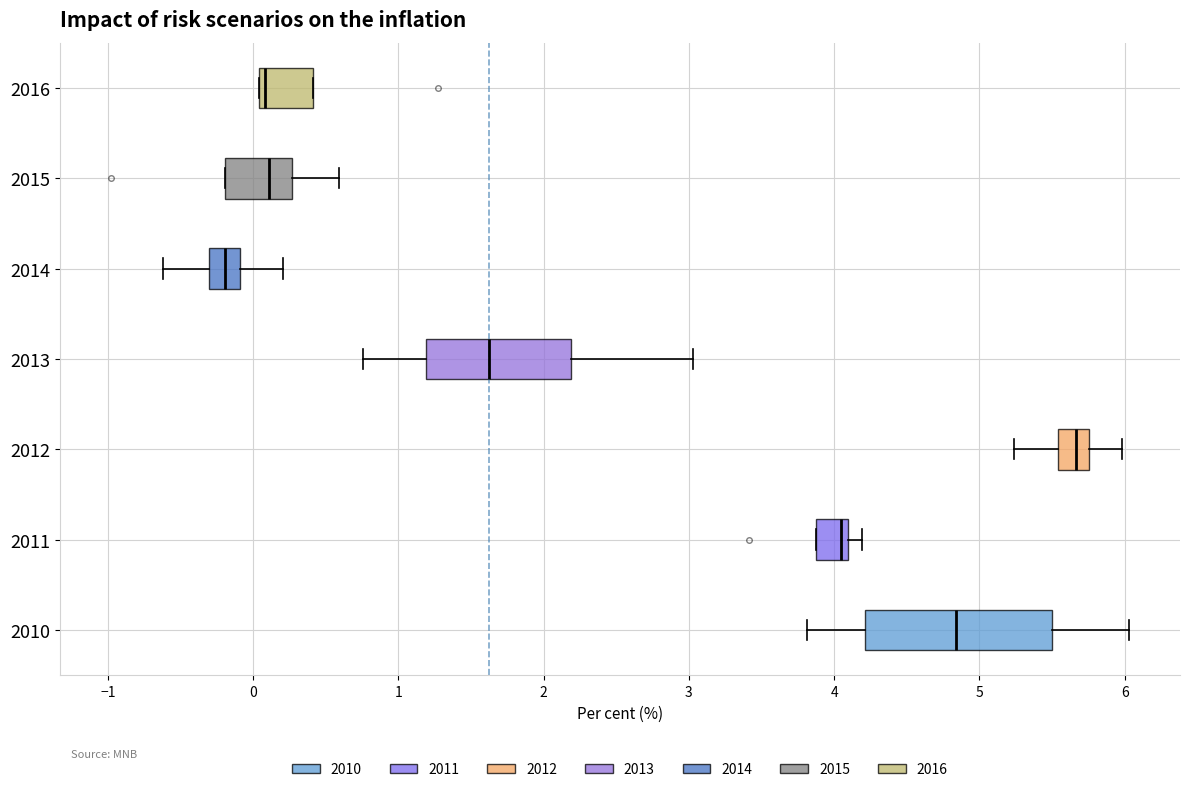

Which box is the widest, from its left edge to its right edge?

2010